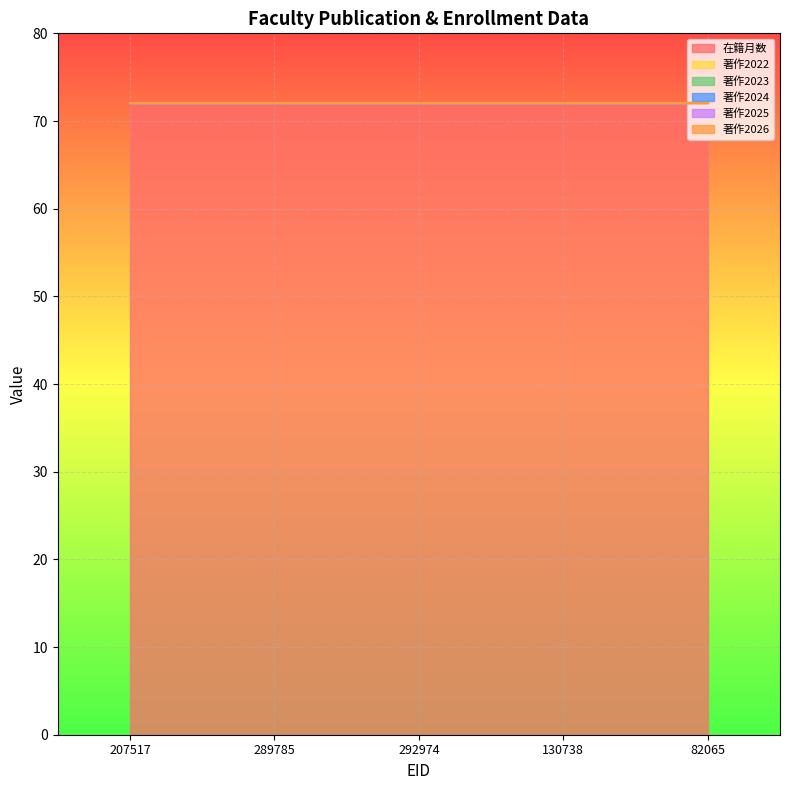

The 在籍月数 series shows 100 at 289785. True or false?

False